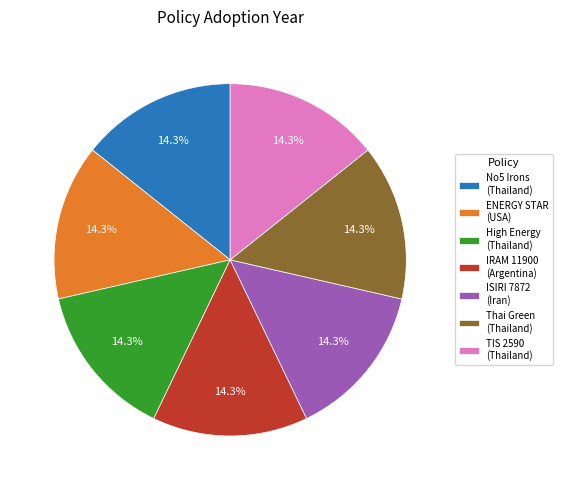

What is the ratio of the value at Thai Green (Thailand) to the value at IRAM 11900 (Argentina)?

1.0